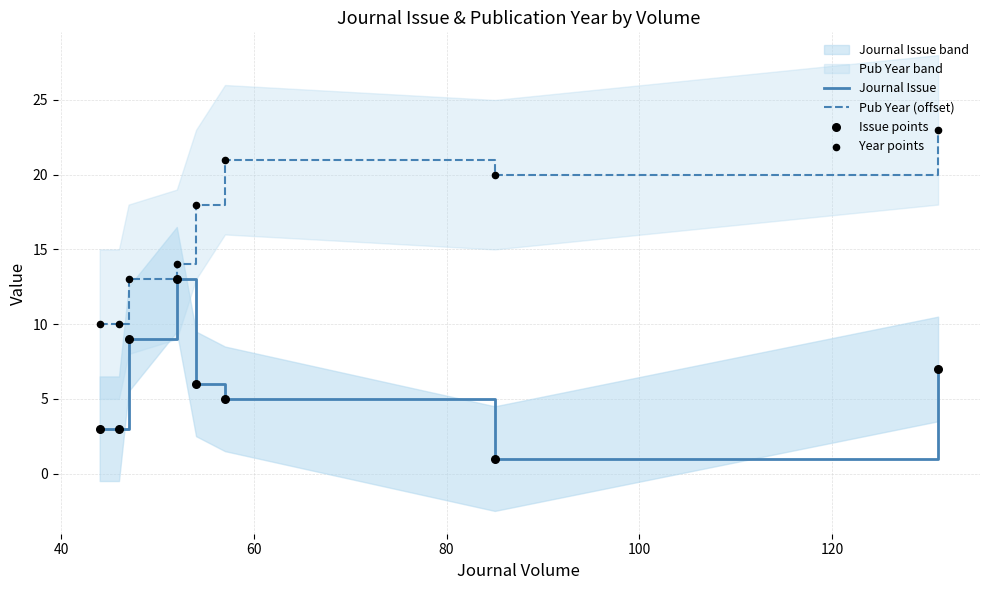

True or false: Journal Issue and Pub Year (offset) cross at least once.

False